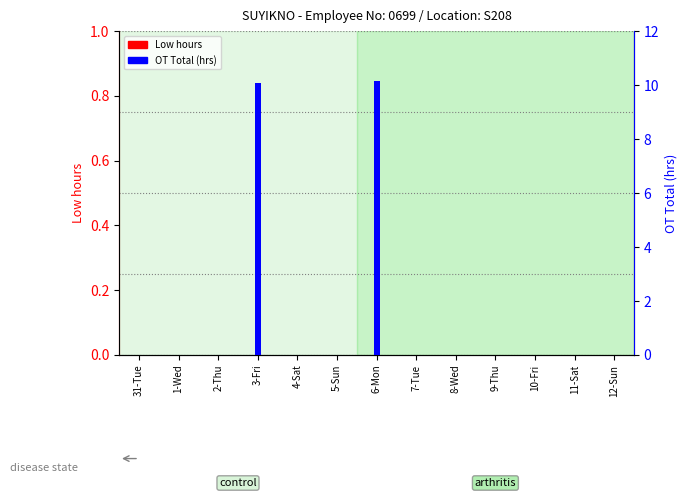

Which series changed the most between 2-Thu and 7-Tue?

Low hours